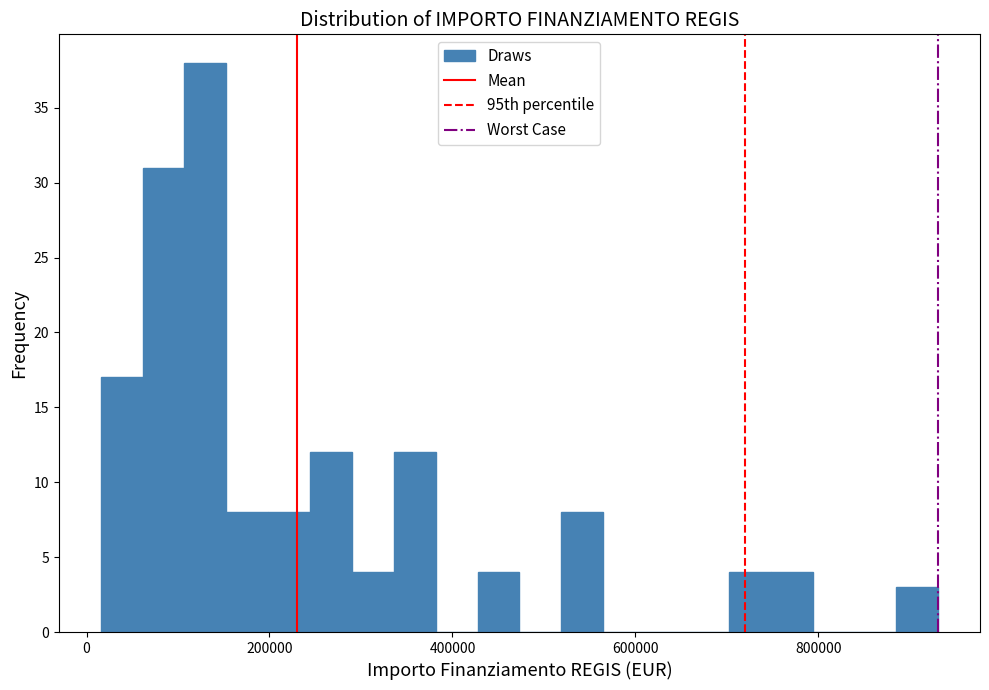

Around what value on the x-axis is the tallest bar? Give the approximate position of its centre, as read against the axis.

120000